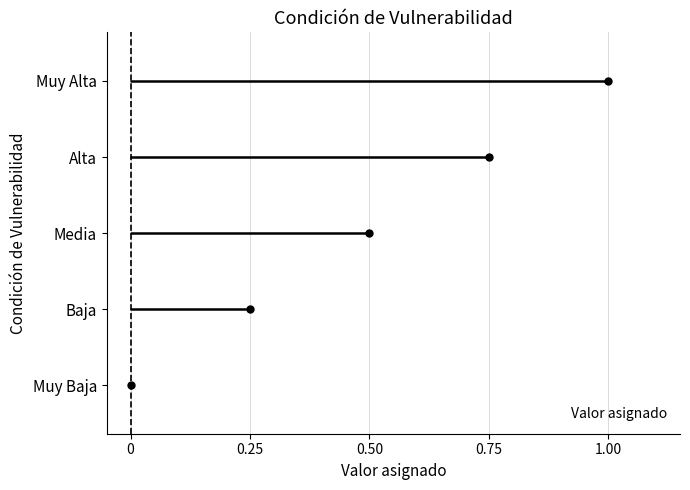

At which category does the chart reach its peak across all series?

Muy Alta